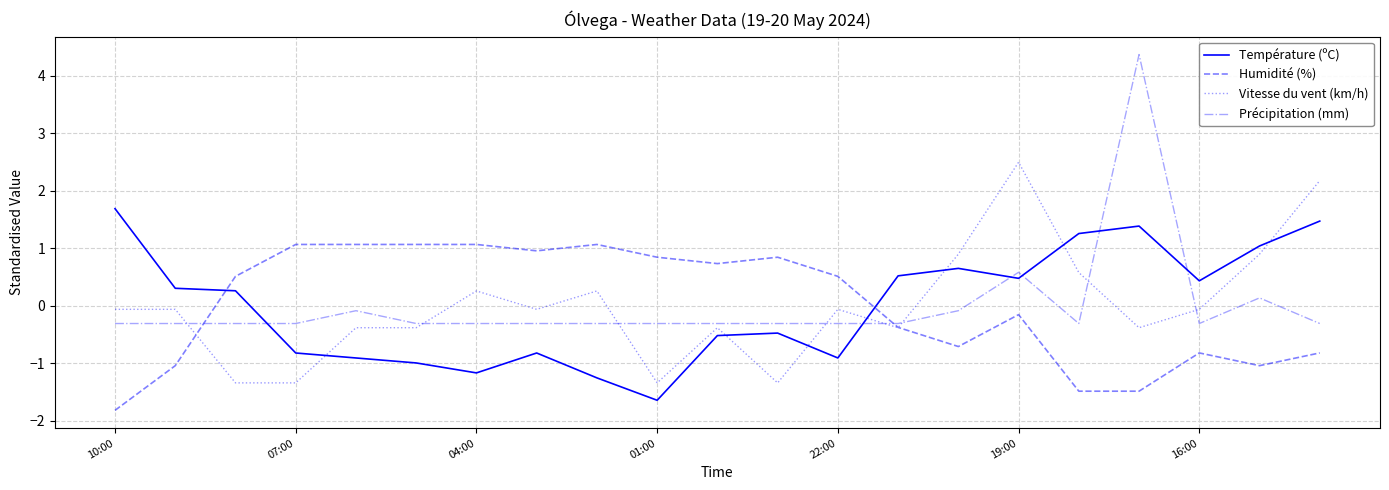

What is the greatest value displayed?

4.4